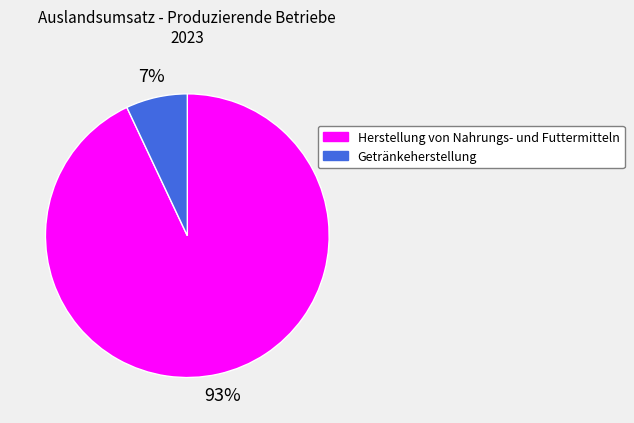

To the nearest percent, what percentage of the pie is Getränkeherstellung?

7%